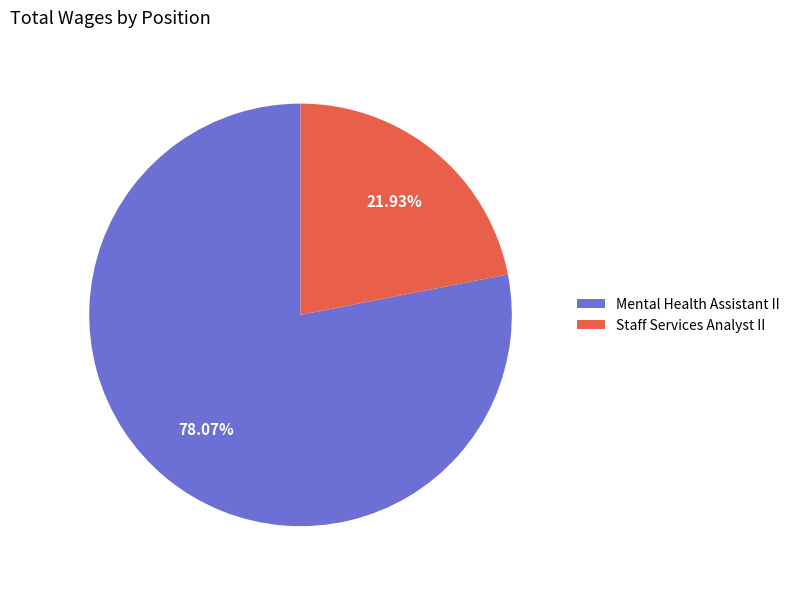

Is there any slice that represents more than half of the pie?

Yes